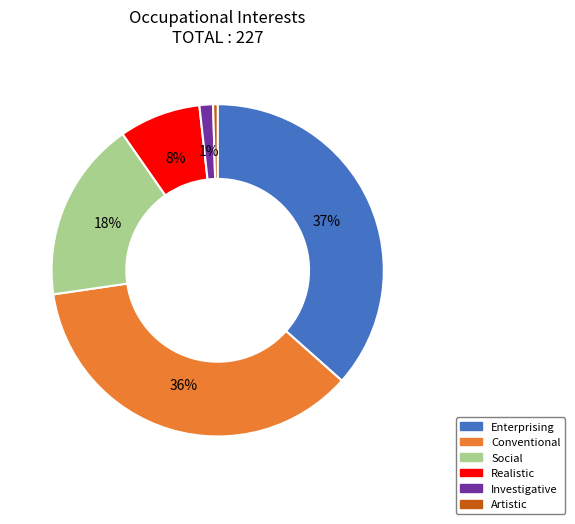

Does any single category account for the majority?

No